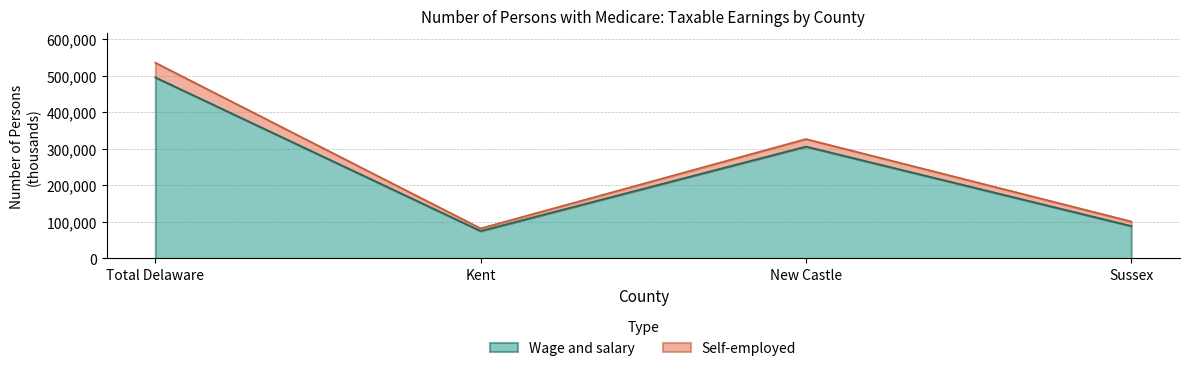

How many data points are less than 306157?

2